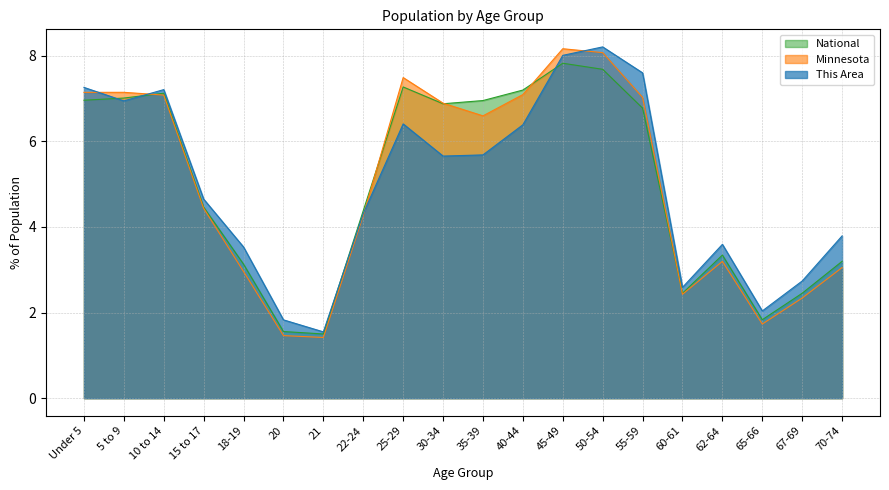

The value of This Area at 60-61 is 2.6. True or false?

True